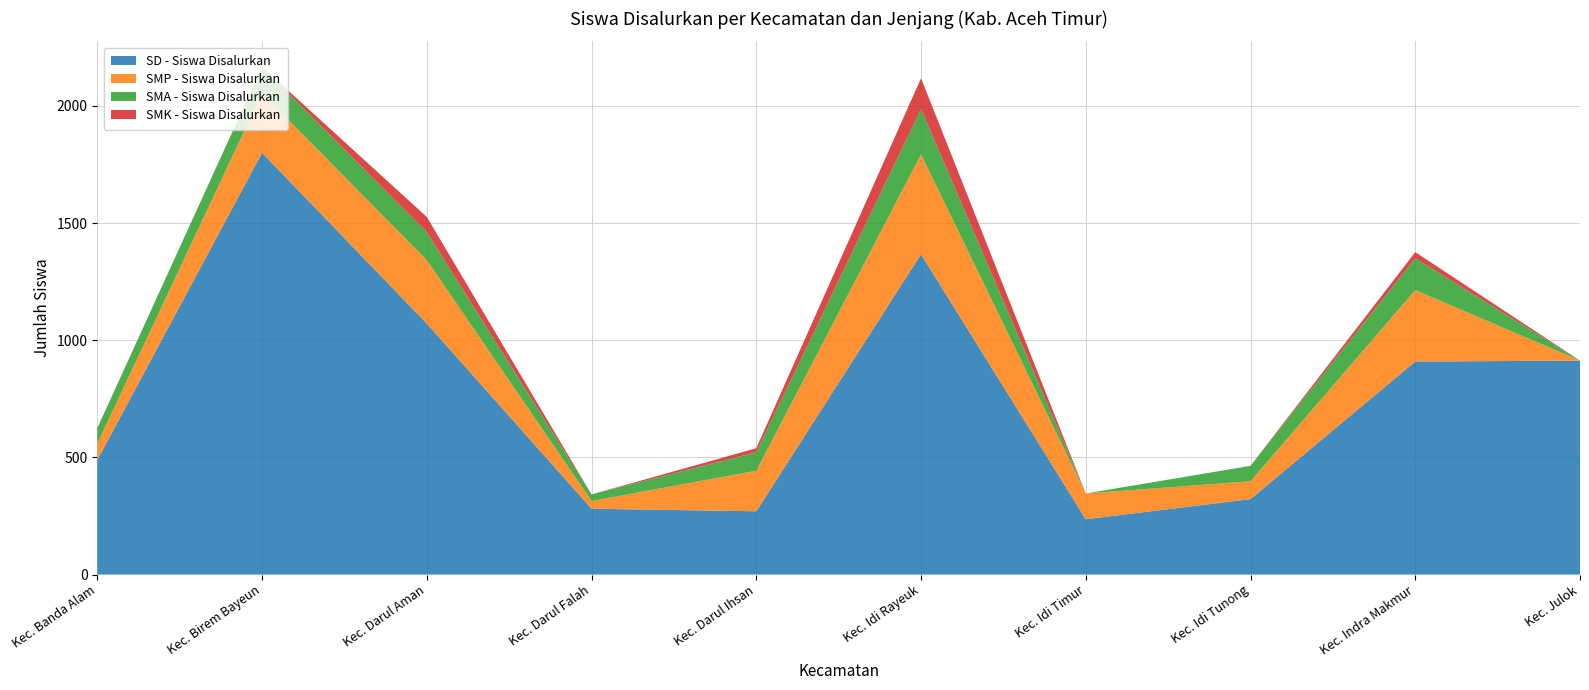

Reading left to right, list all the values displayed in this chart.

SD - Siswa Disalurkan: Kec. Banda Alam=489	Kec. Birem Bayeun=1800	Kec. Darul Aman=1071	Kec. Darul Falah=281	Kec. Darul Ihsan=270	Kec. Idi Rayeuk=1367	Kec. Idi Timur=236	Kec. Idi Tunong=322	Kec. Indra Makmur=909	Kec. Julok=913
SMP - Siswa Disalurkan: Kec. Banda Alam=70	Kec. Birem Bayeun=254	Kec. Darul Aman=271	Kec. Darul Falah=33	Kec. Darul Ihsan=173	Kec. Idi Rayeuk=426	Kec. Idi Timur=110	Kec. Idi Tunong=76	Kec. Indra Makmur=305	Kec. Julok=0
SMA - Siswa Disalurkan: Kec. Banda Alam=66	Kec. Birem Bayeun=113	Kec. Darul Aman=119	Kec. Darul Falah=28	Kec. Darul Ihsan=79	Kec. Idi Rayeuk=194	Kec. Idi Timur=0	Kec. Idi Tunong=66	Kec. Indra Makmur=136	Kec. Julok=0
SMK - Siswa Disalurkan: Kec. Banda Alam=0	Kec. Birem Bayeun=0	Kec. Darul Aman=65	Kec. Darul Falah=0	Kec. Darul Ihsan=17	Kec. Idi Rayeuk=131	Kec. Idi Timur=0	Kec. Idi Tunong=0	Kec. Indra Makmur=26	Kec. Julok=0